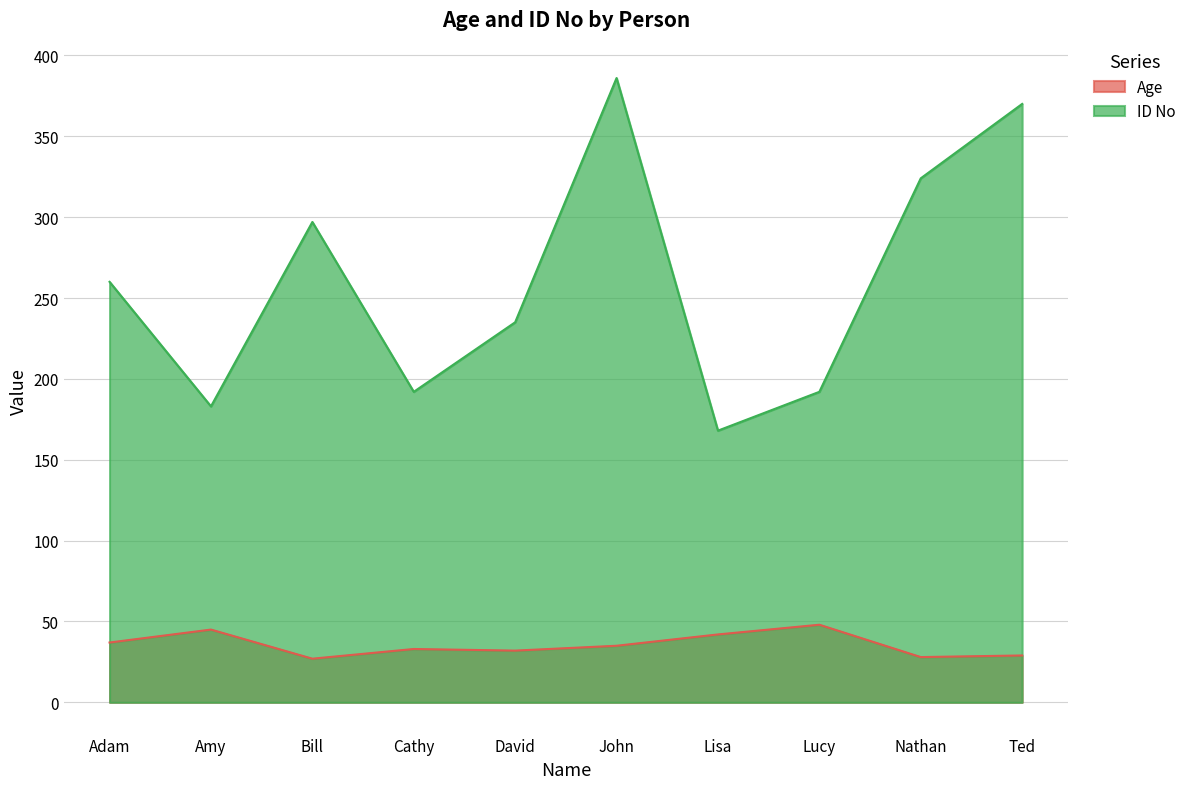

What is the label of the 2nd point from the left?

Amy